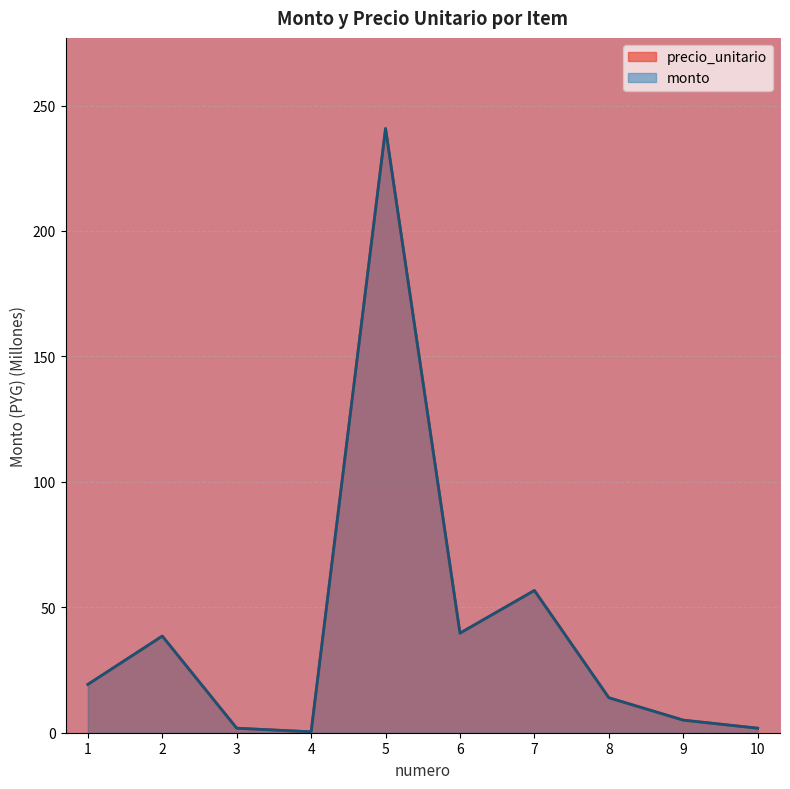

At which category is the sum across all series the highest?

5